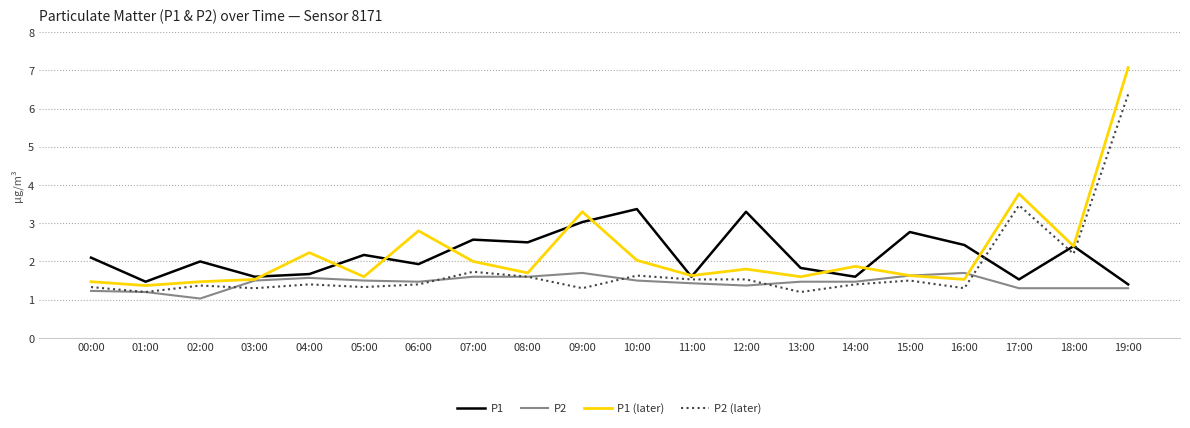

Does the chart have visible grid lines?

Yes